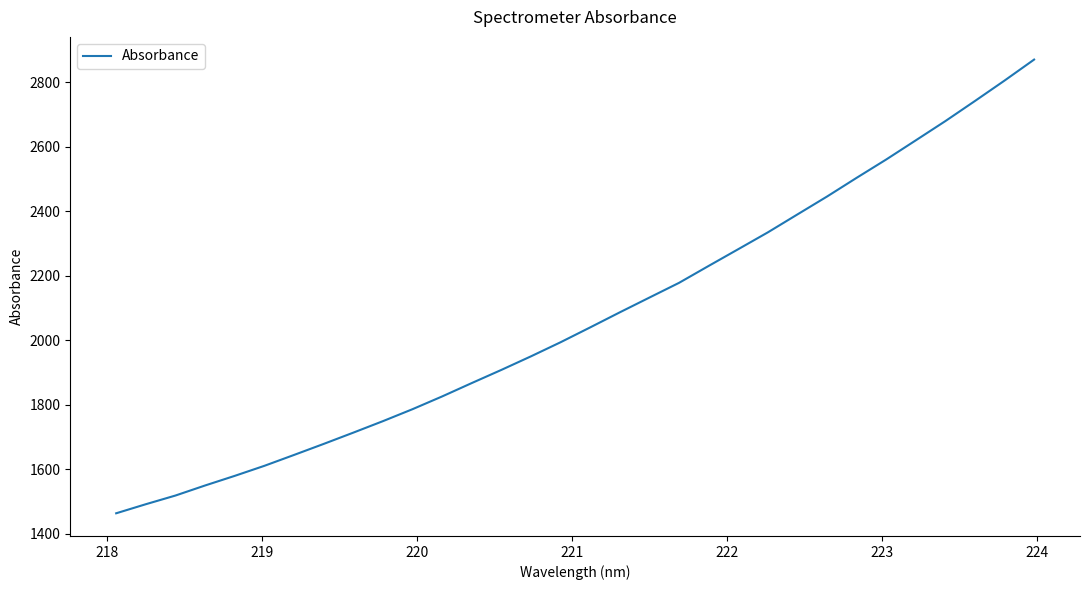

What is the greatest value displayed?

2871.0